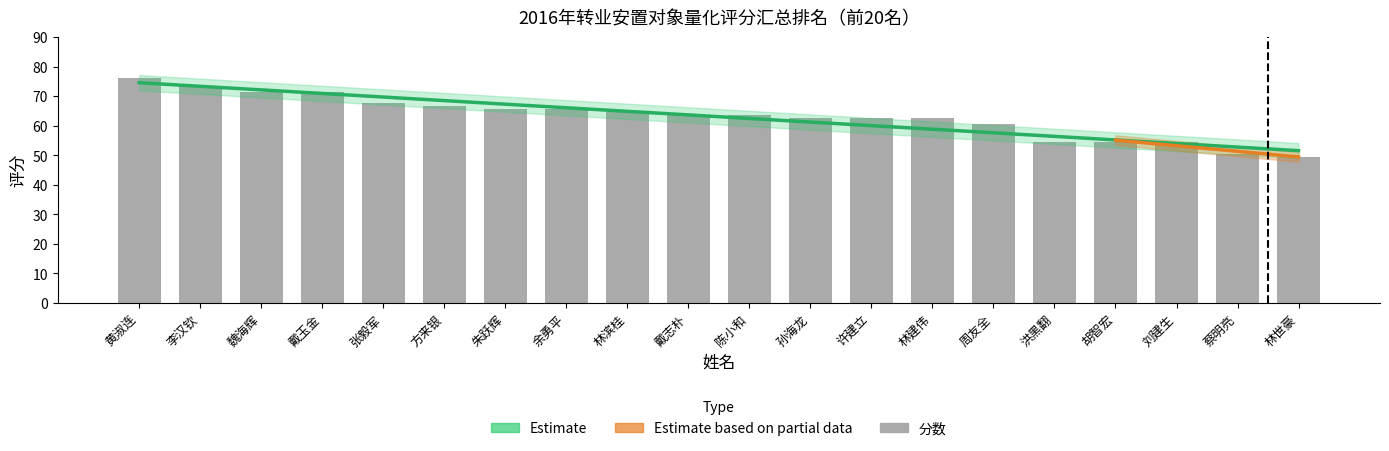

What is the value of the 8th bar from the left?

65.5